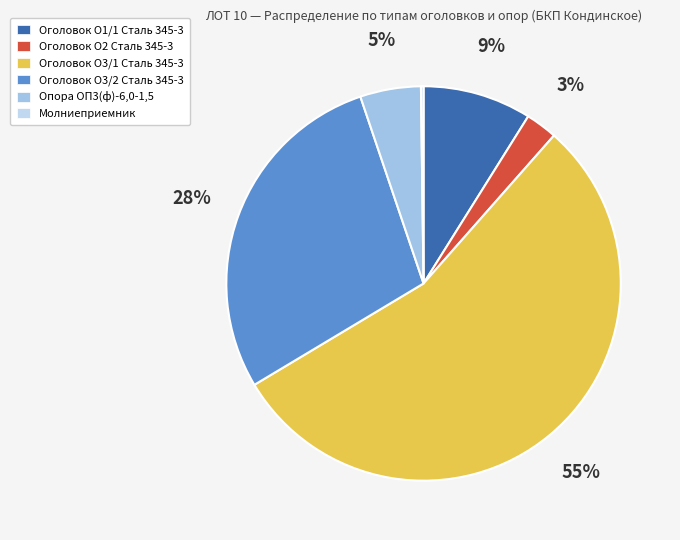

How many slices are in this pie chart?

6